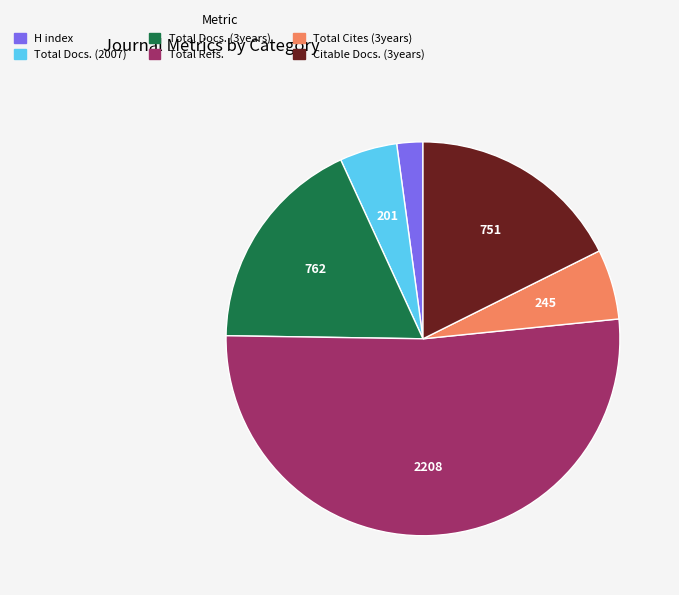

How many segments does this pie chart have?

6